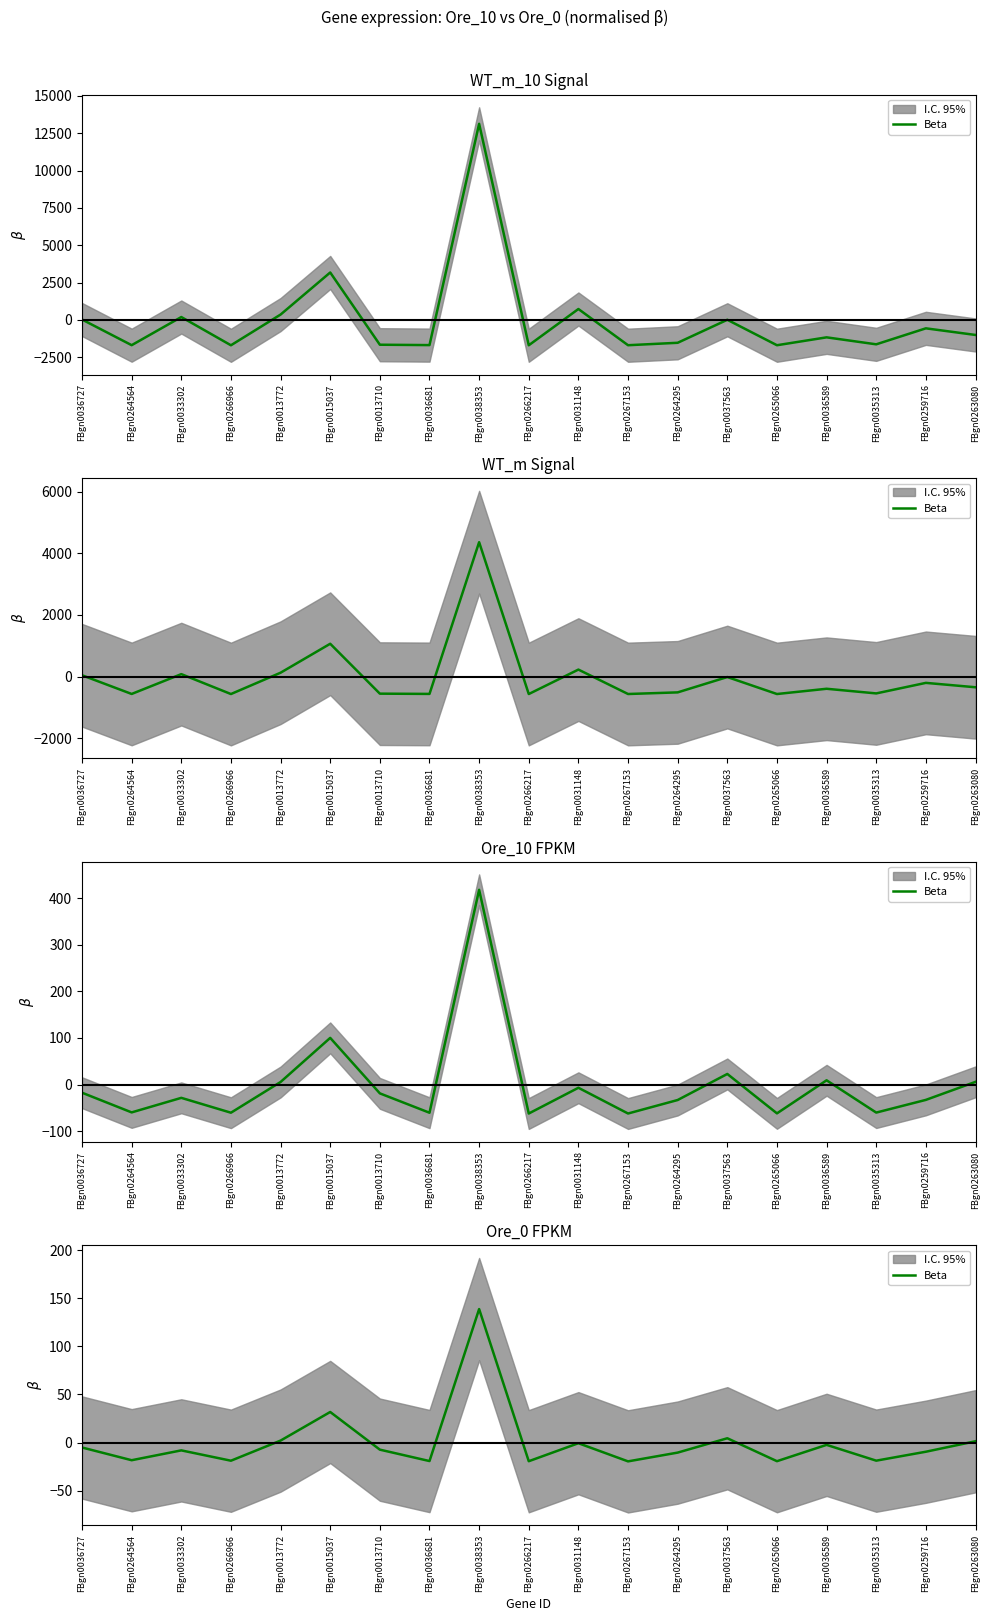

What is the change in value from FBgn0033302 to FBgn0266966?

-10.7